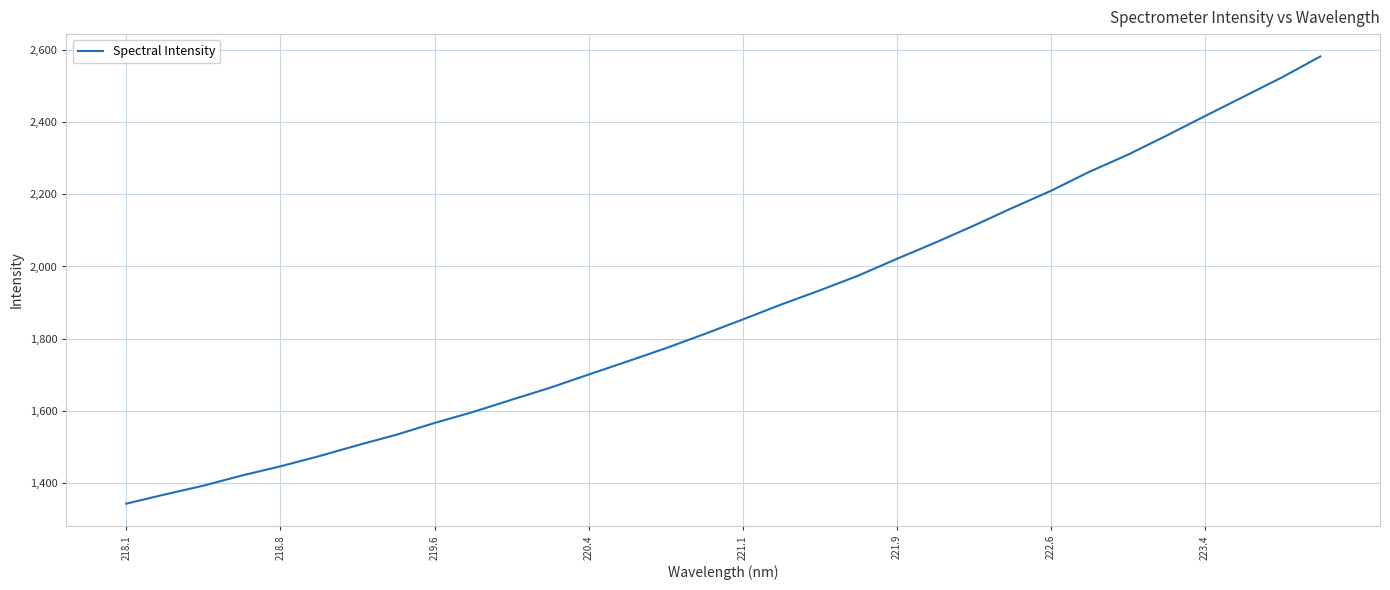

Is this an area chart (filled region under the line)?

No